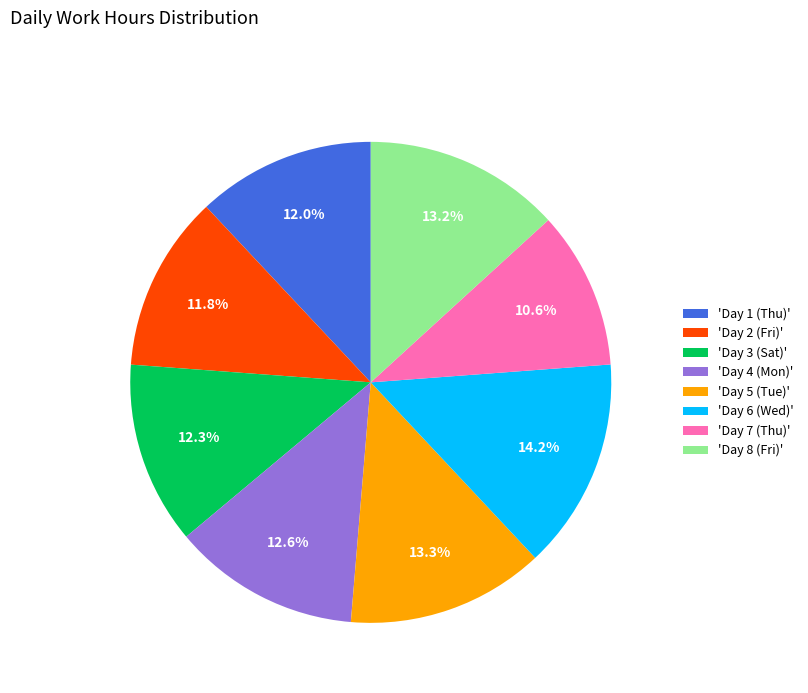

What is the smallest slice in the pie chart?

'Day 7 (Thu)'